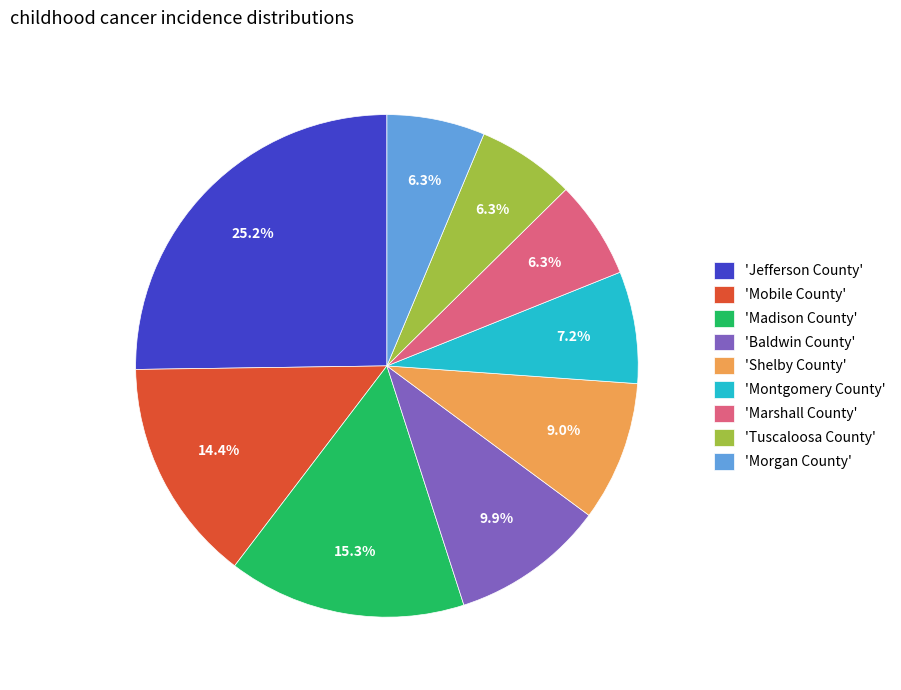

What is the largest slice in the pie chart?

'Jefferson County'